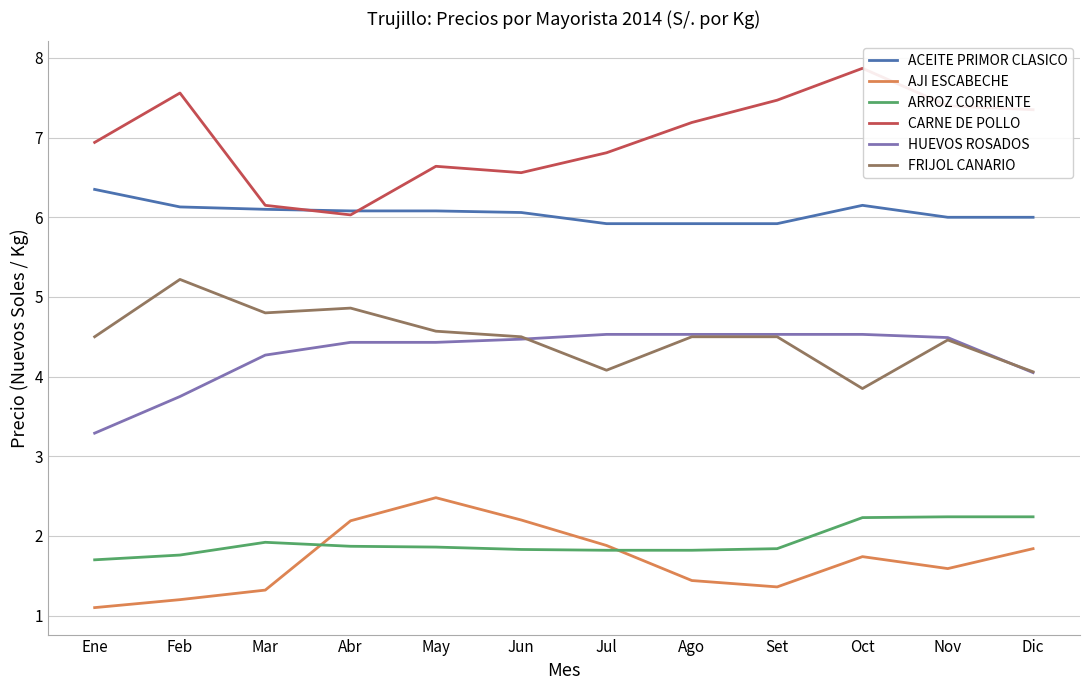

Which series has the largest total across all categories?

CARNE DE POLLO